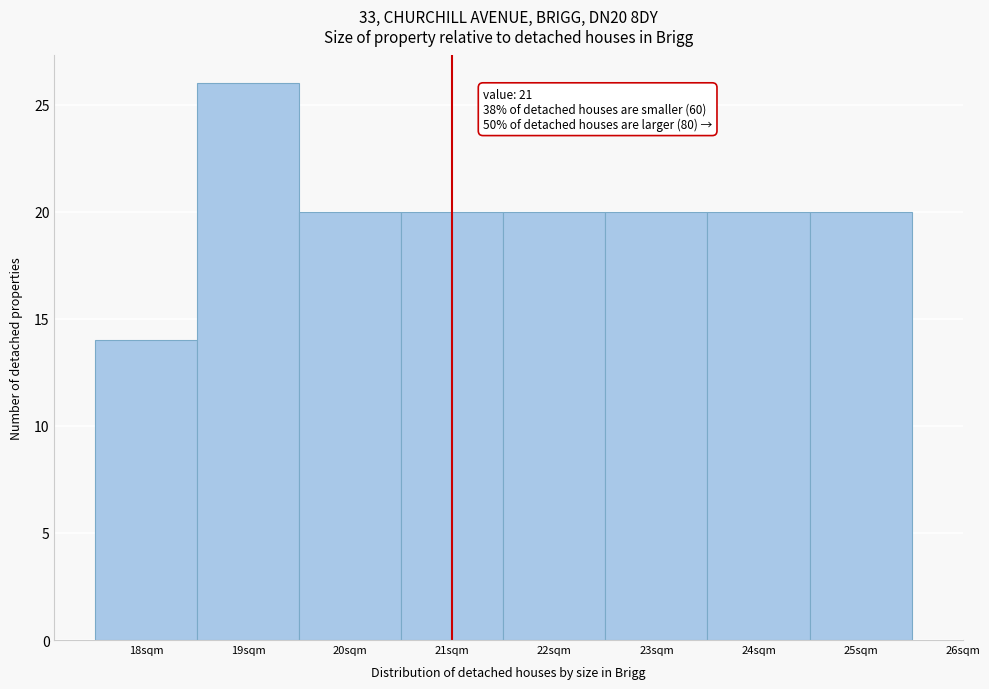

Over which range of the x-axis is the bar tallest?

18.5 to 19.5